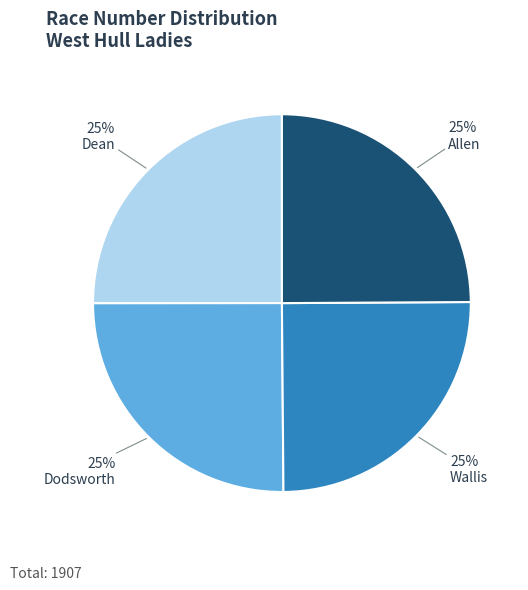

To the nearest percent, what is the combined percentage of Wallis and Dodsworth?

50%